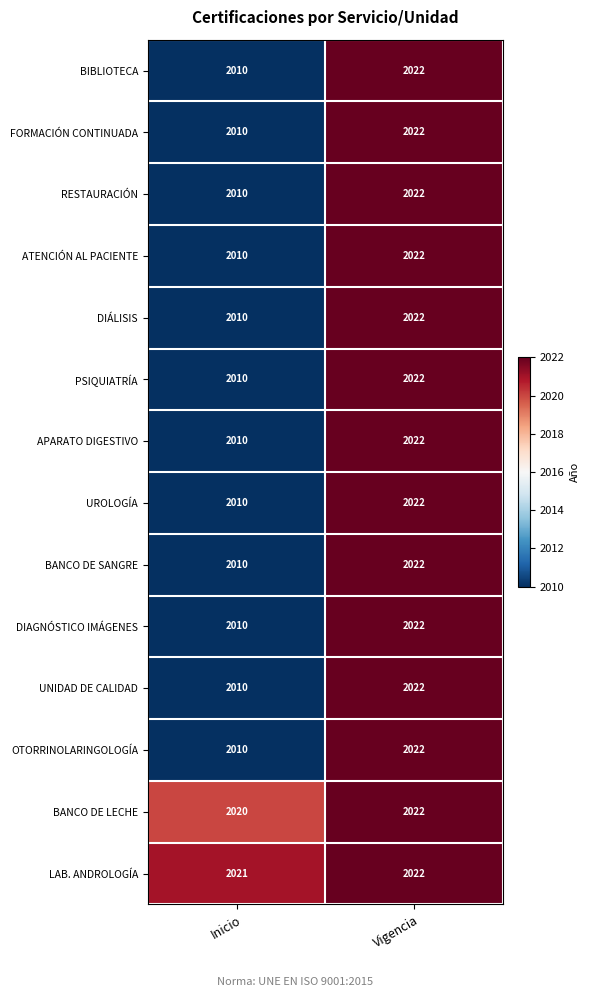

Rank the categories by FORMACIÓN CONTINUADA value from highest to lowest.

Vigencia, Inicio